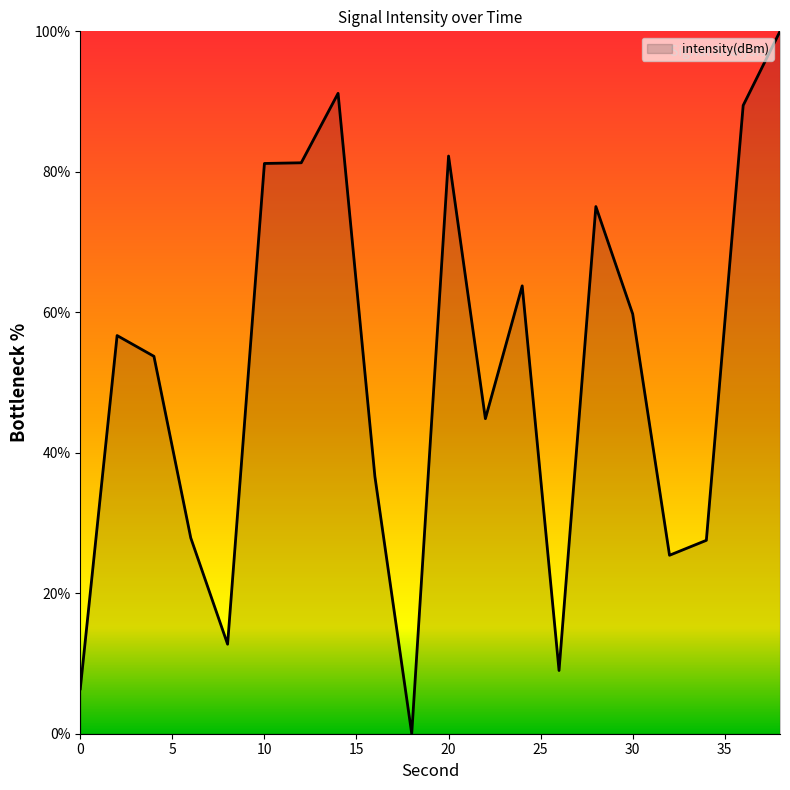

What is the maximum value shown in the chart?

100.0